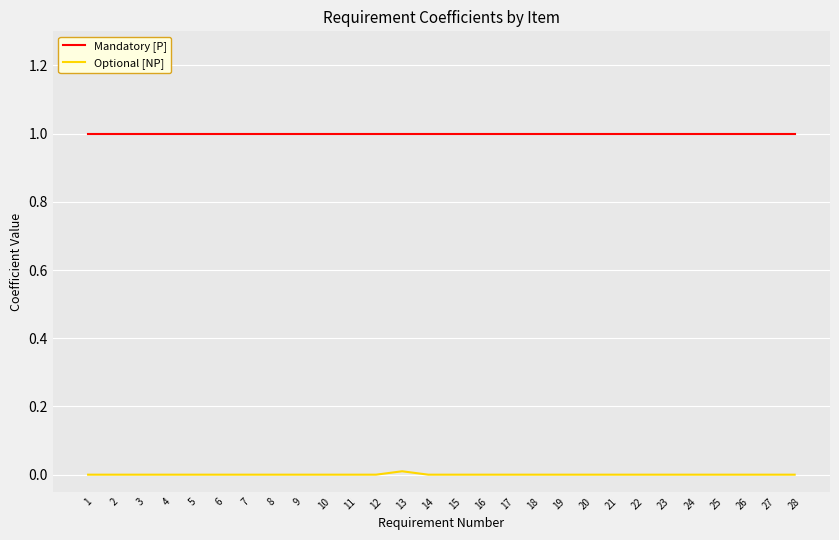

Rank the series by their maximum value, from lowest to highest.

Optional [NP], Mandatory [P]